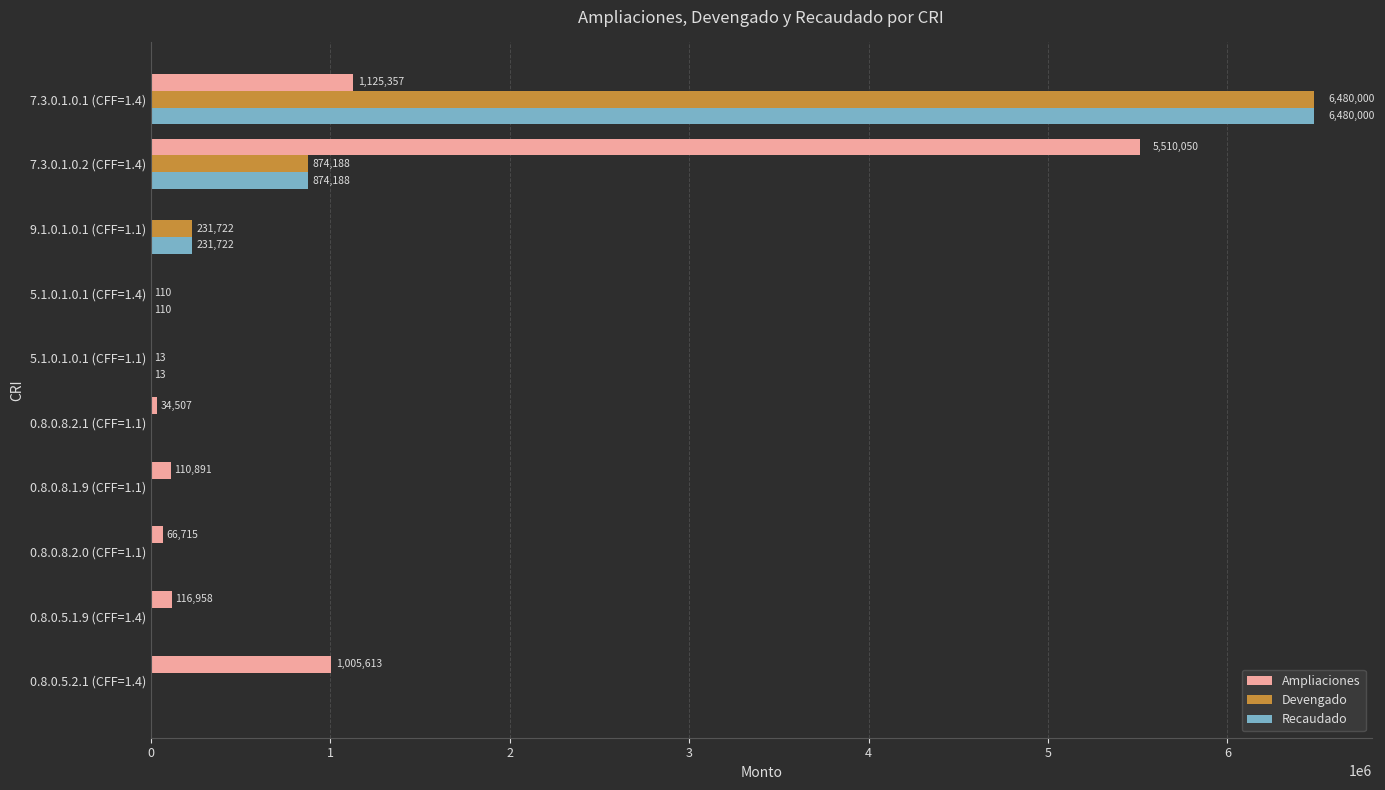

Is it true that Devengado equals 0.0 at 0.8.0.5.1.9 (CFF=1.4)?

True